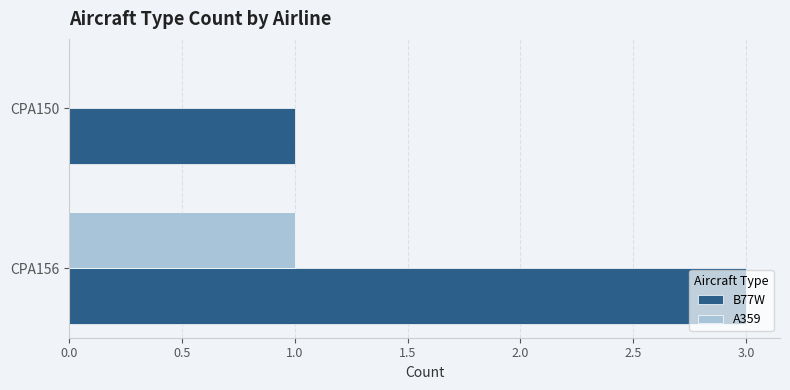

What is the maximum value shown in the chart?

3